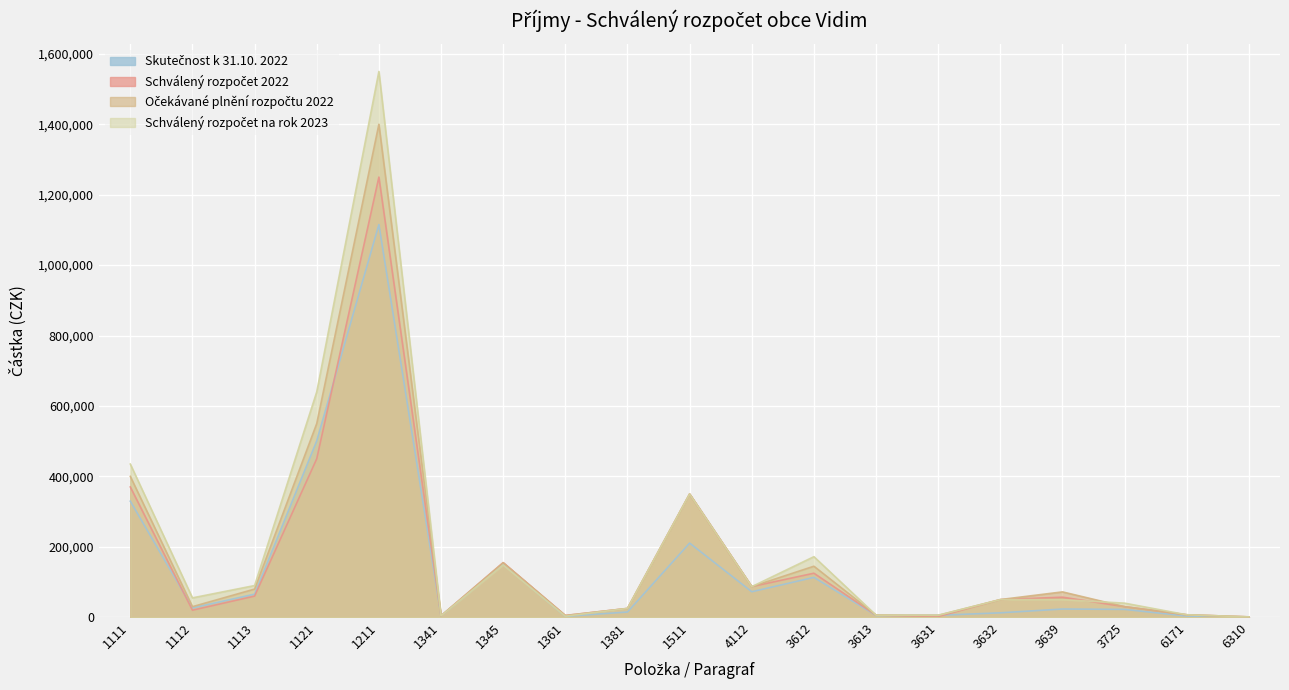

The Skutečnost k 31.10. 2022 series shows 1115165.6 at 1211. True or false?

True